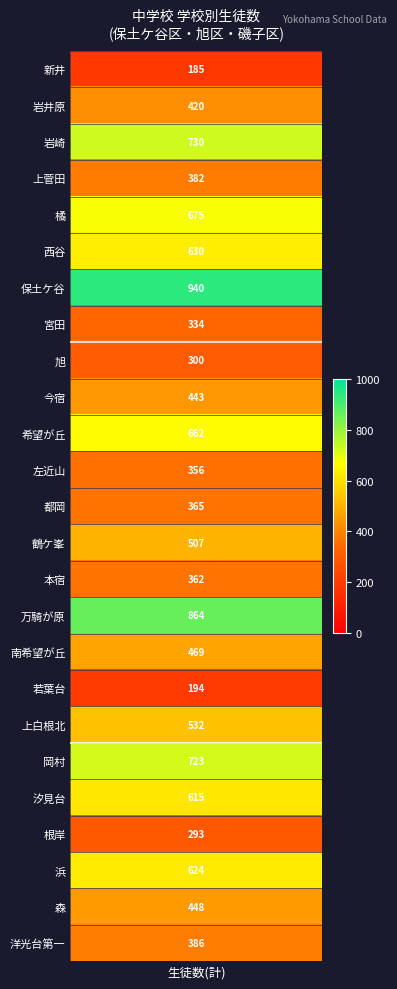

Which has a higher value, 橘 or 左近山?

橘